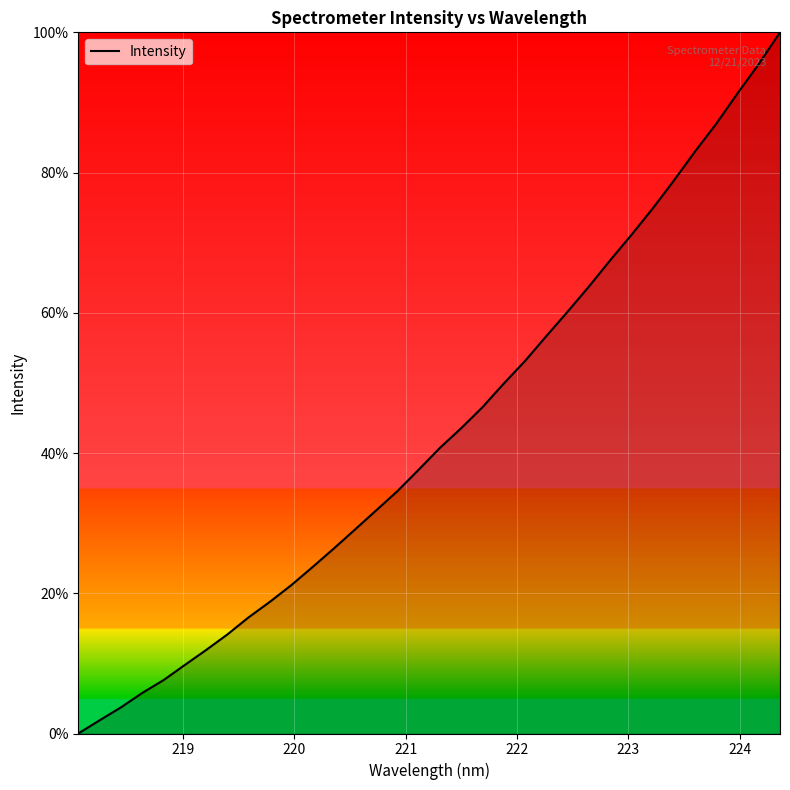

Reading right to left, what are all the values shown in this chart?

1.0	1.0	0.9	0.9	0.8	0.8	0.7	0.7	0.7	0.6	0.6	0.6	0.5	0.5	0.5	0.4	0.4	0.4	0.3	0.3	0.3	0.3	0.2	0.2	0.2	0.2	0.1	0.1	0.1	0.1	0.1	0.0	0.0	0.0